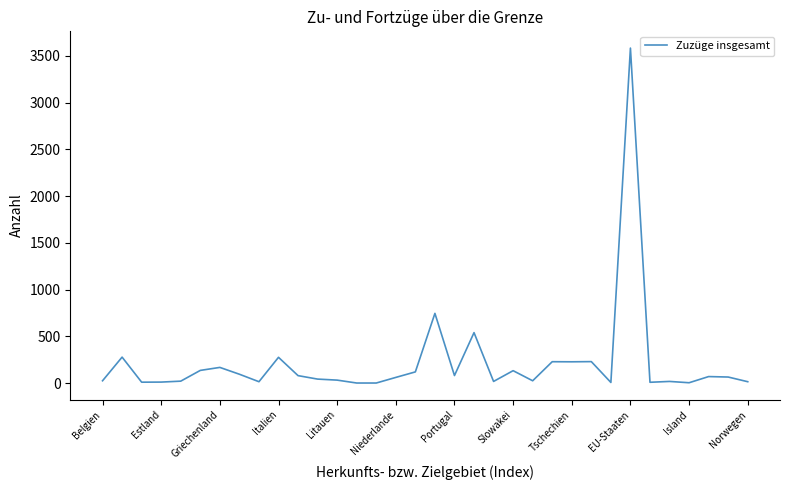

What is the difference between the second highest and minimum values?

745